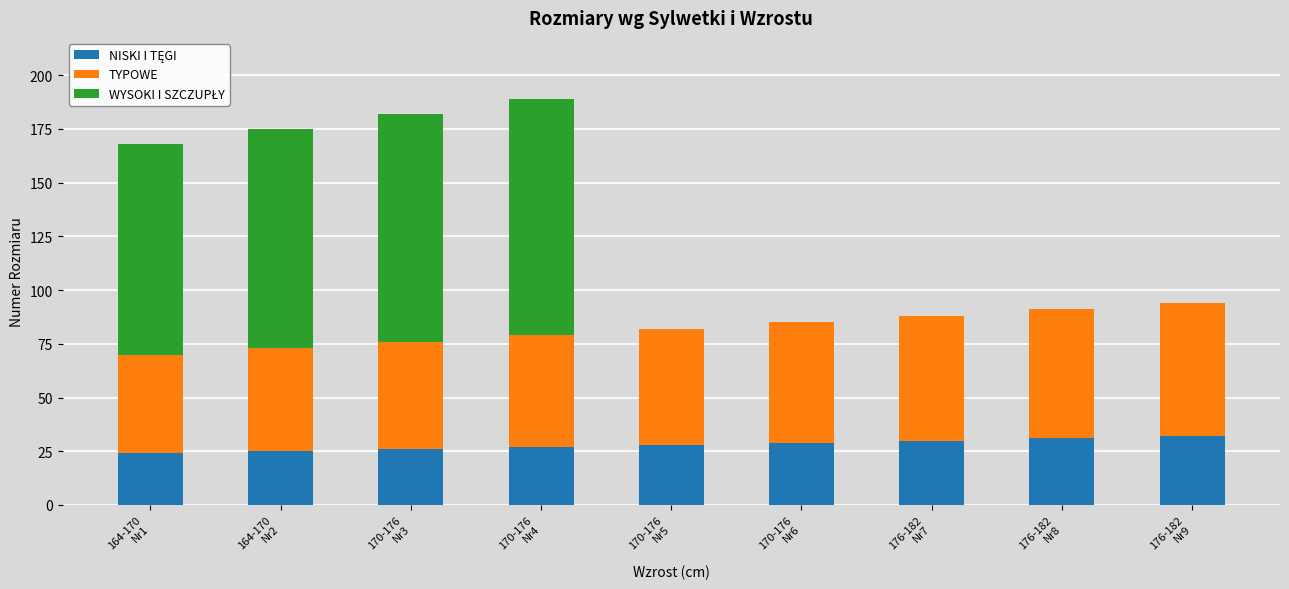

At which label is WYSOKI I SZCZUPŁY closest to 55?

164-170
Nr1